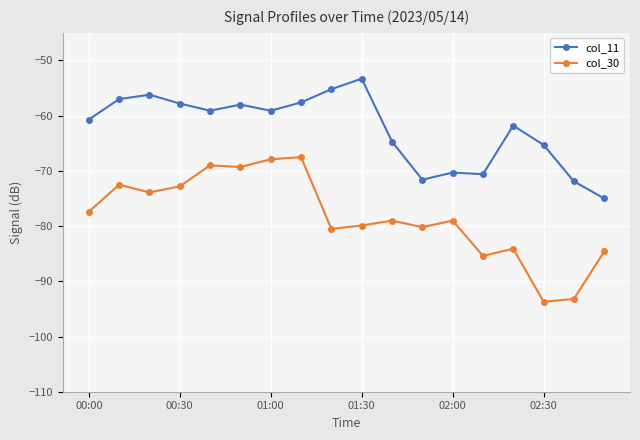

Rank the series by their average value, from highest to lowest.

col_11, col_30